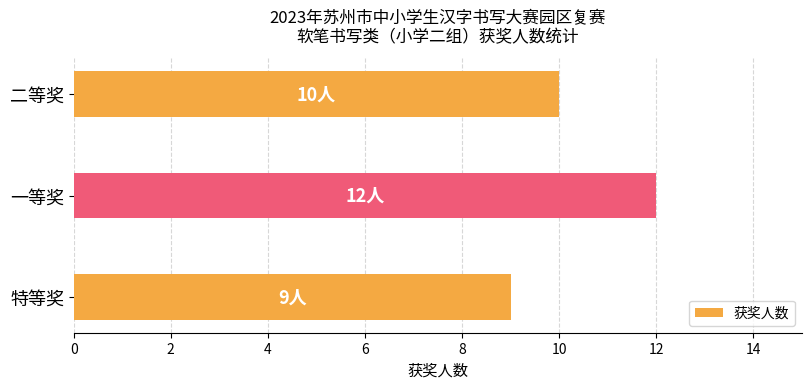

What is the smallest value displayed?

9